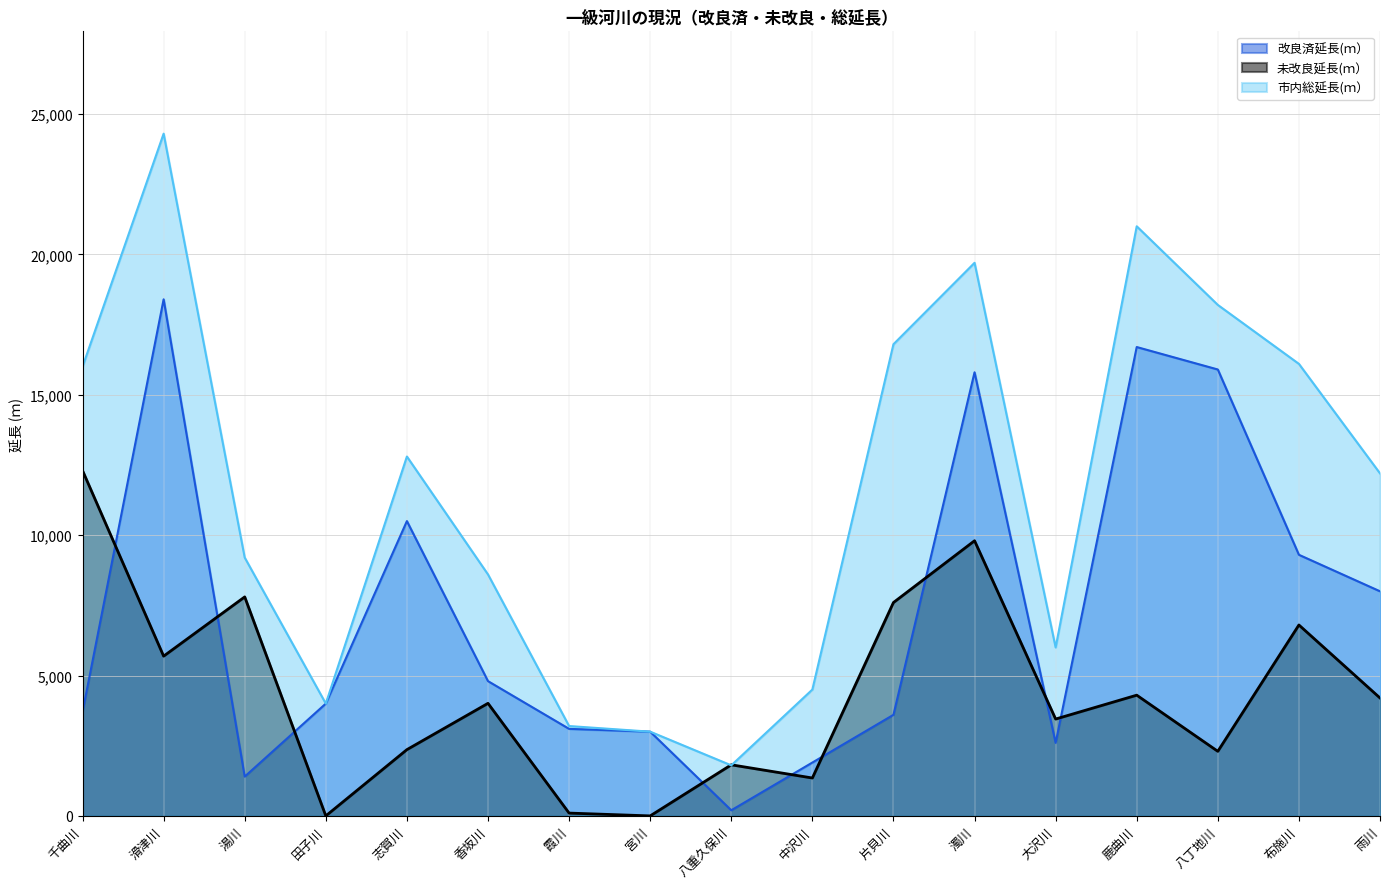

Reading right to left, list all the values displayed in this chart.

改良済延長(ｍ）: 雨川=8000	布施川=9300	八丁地川=15900	鹿曲川=16700	大沢川=2600	濁川=15800	片貝川=3600	中沢川=1900	八重久保川=200	宮川=3000	霞川=3100	香坂川=4800	志賀川=10500	田子川=4000	湯川=1400	滑津川=18400	千曲川=3700
未改良延長(ｍ）: 雨川=4200	布施川=6800	八丁地川=2300	鹿曲川=4300	大沢川=3450	濁川=9800	片貝川=7600	中沢川=1350	八重久保川=1820	宮川=0	霞川=100	香坂川=4010	志賀川=2360	田子川=0	湯川=7800	滑津川=5690	千曲川=12300
市内総延長(ｍ）: 雨川=12200	布施川=16100	八丁地川=18200	鹿曲川=21000	大沢川=6000	濁川=19700	片貝川=16800	中沢川=4500	八重久保川=1800	宮川=3000	霞川=3200	香坂川=8600	志賀川=12800	田子川=4000	湯川=9200	滑津川=24300	千曲川=16000